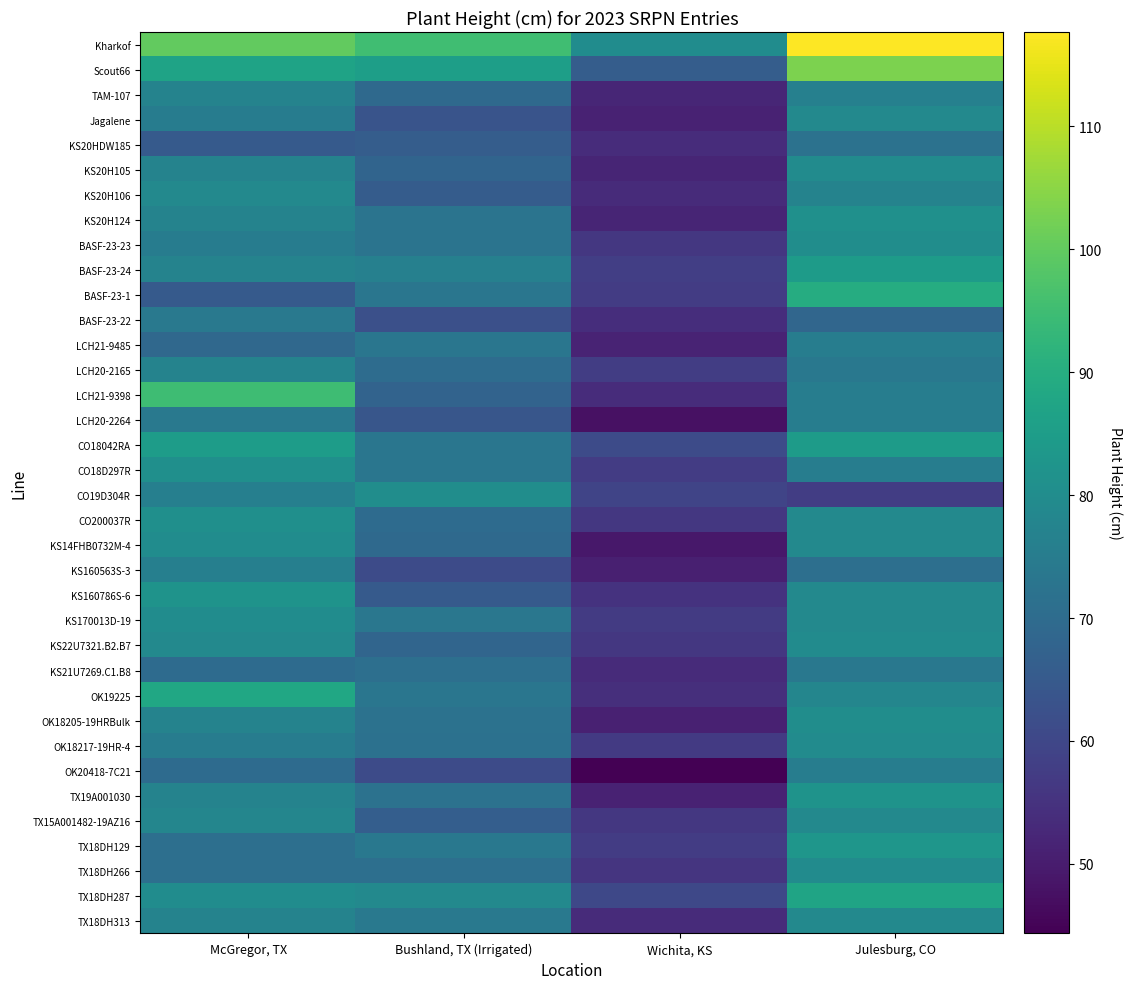

Which series changed the most between Wichita, KS and Julesburg, CO?

Kharkof